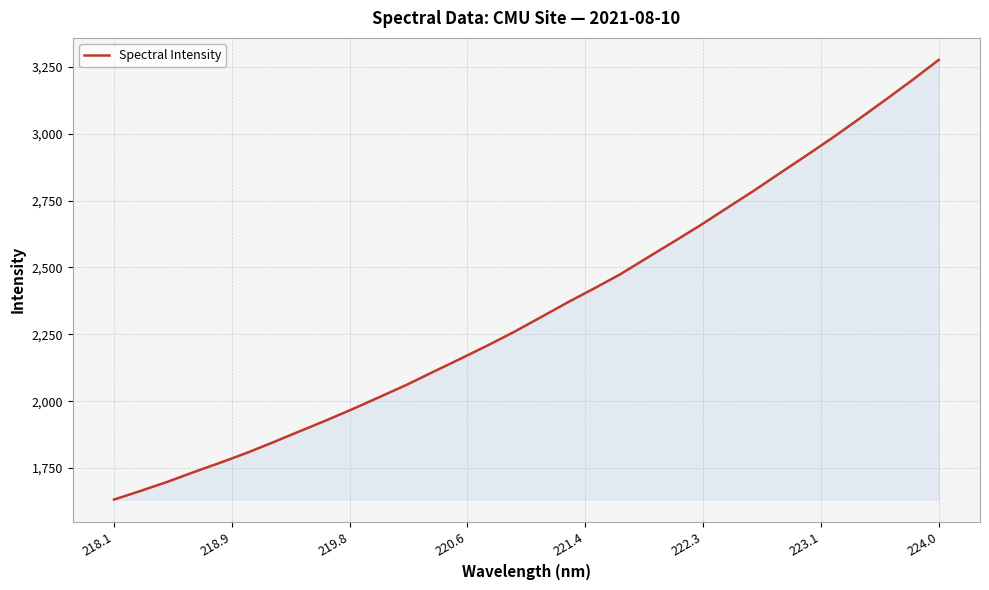

What is the greatest value displayed?

3276.6